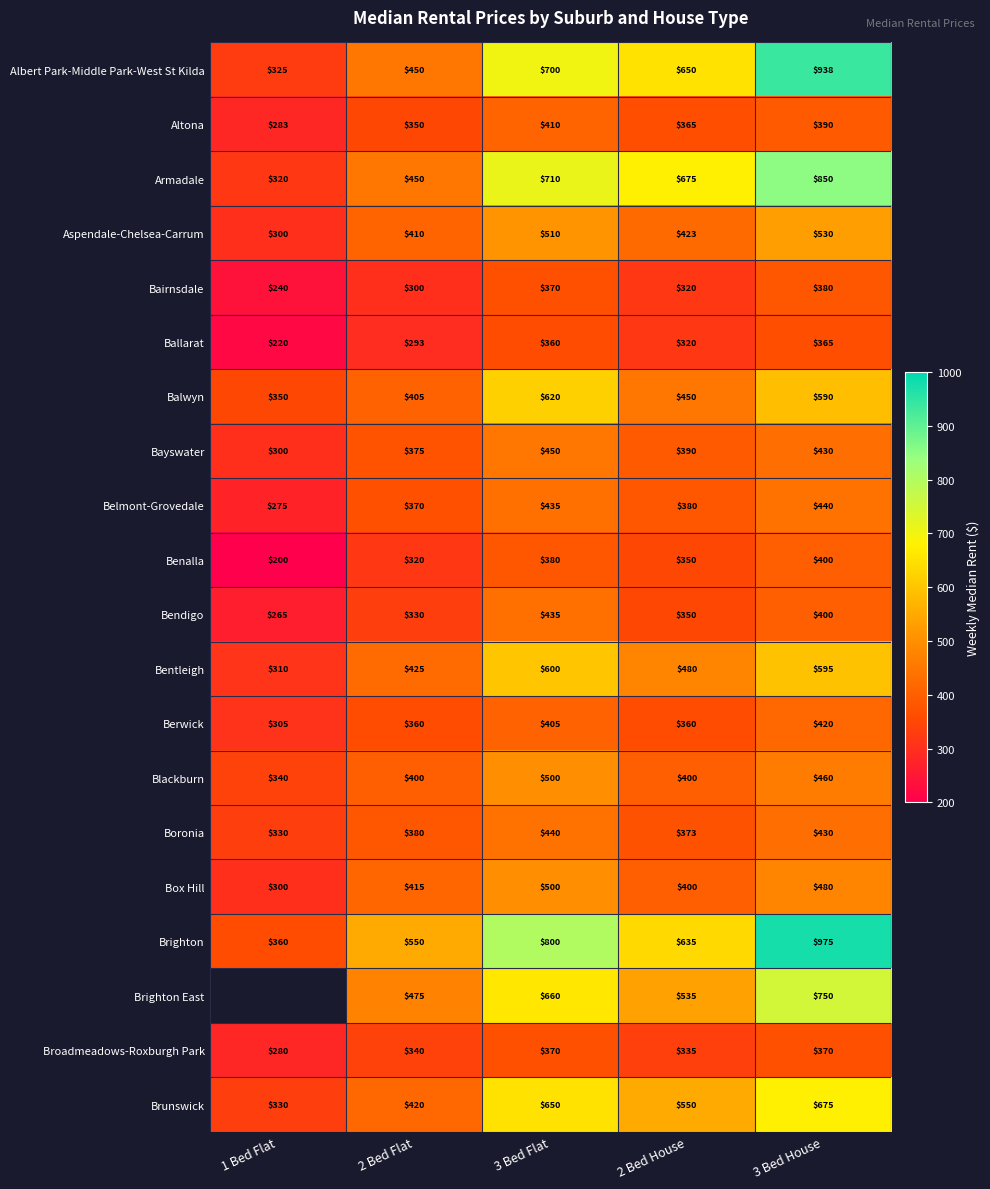

At how many categories does at least one series exceed 949?

1